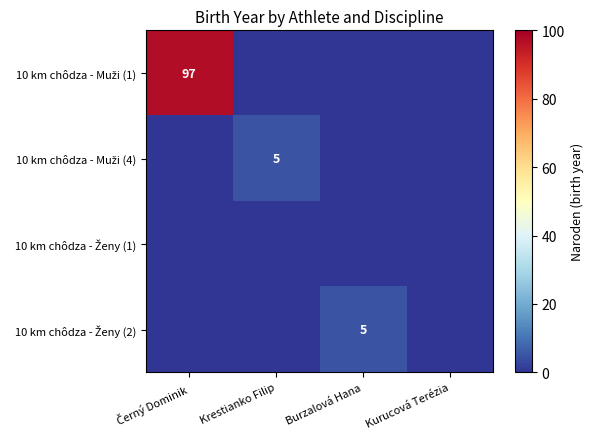

How many positive values does the 10 km chôdza - Muži (1) series have?

1